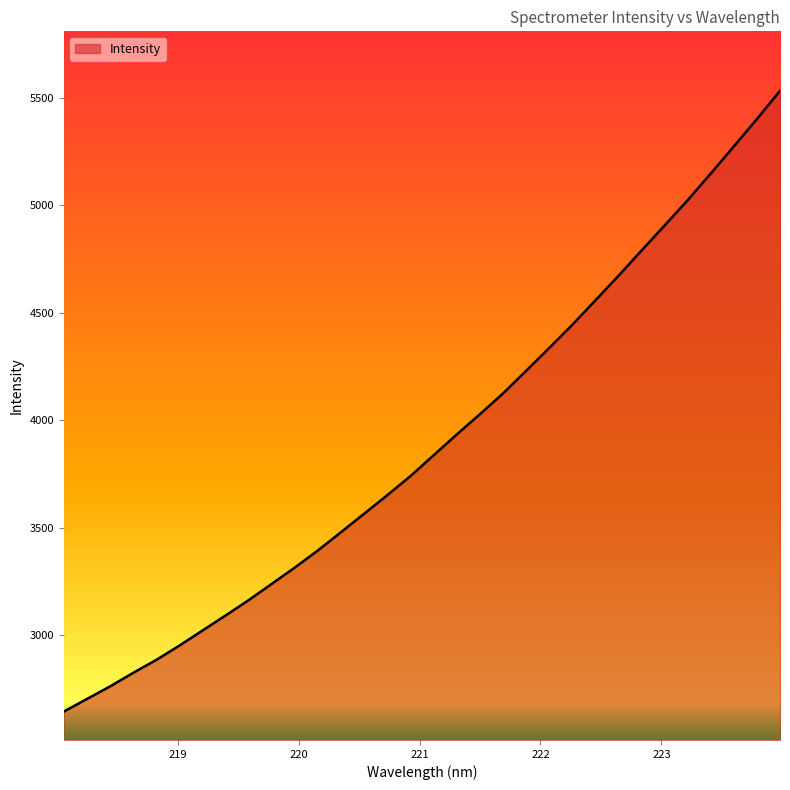

What is the smallest value displayed?

2646.1